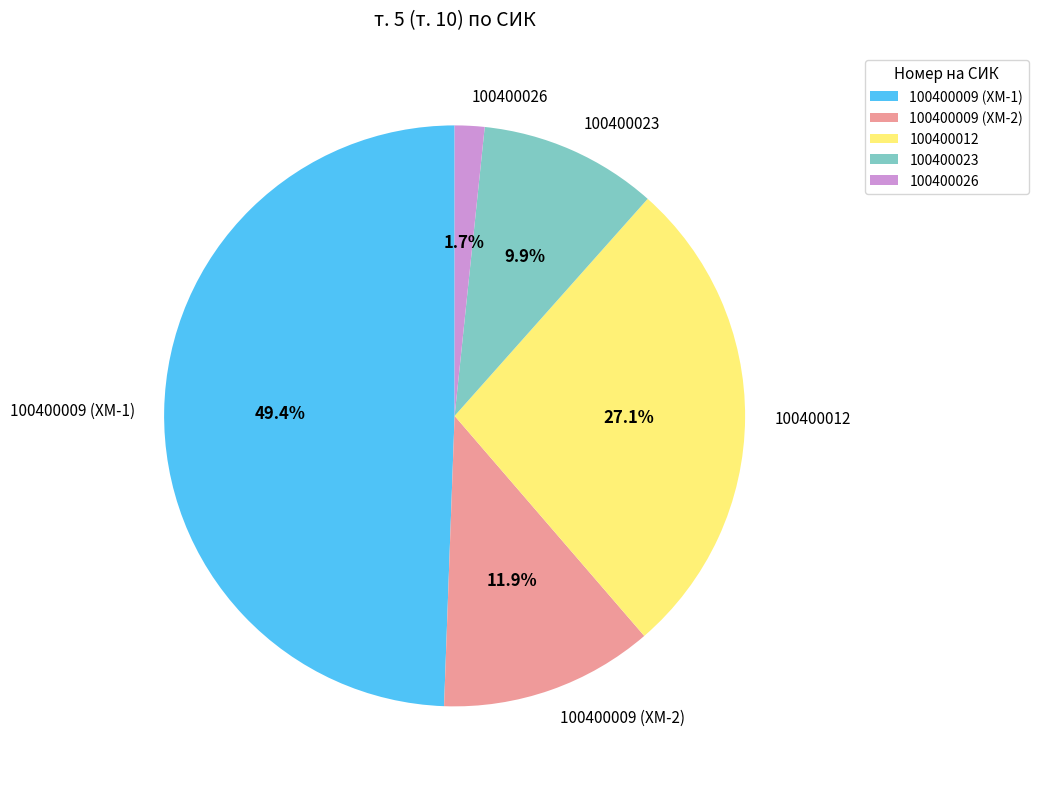

Count the number of slices in the pie.

5